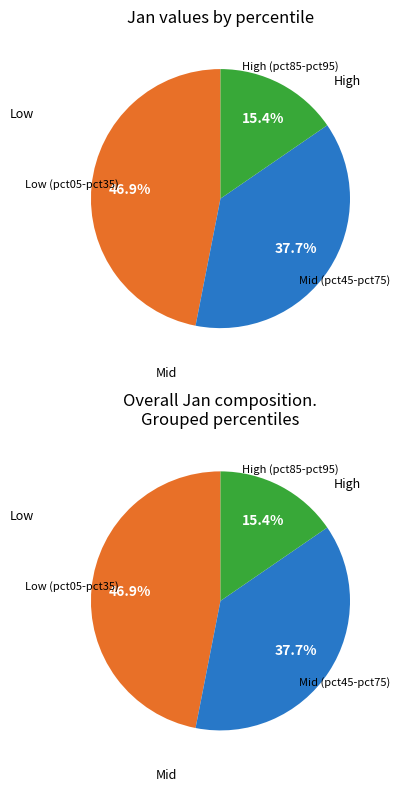

To the nearest percent, what is the combined percentage of pct05 and pct25?

24%